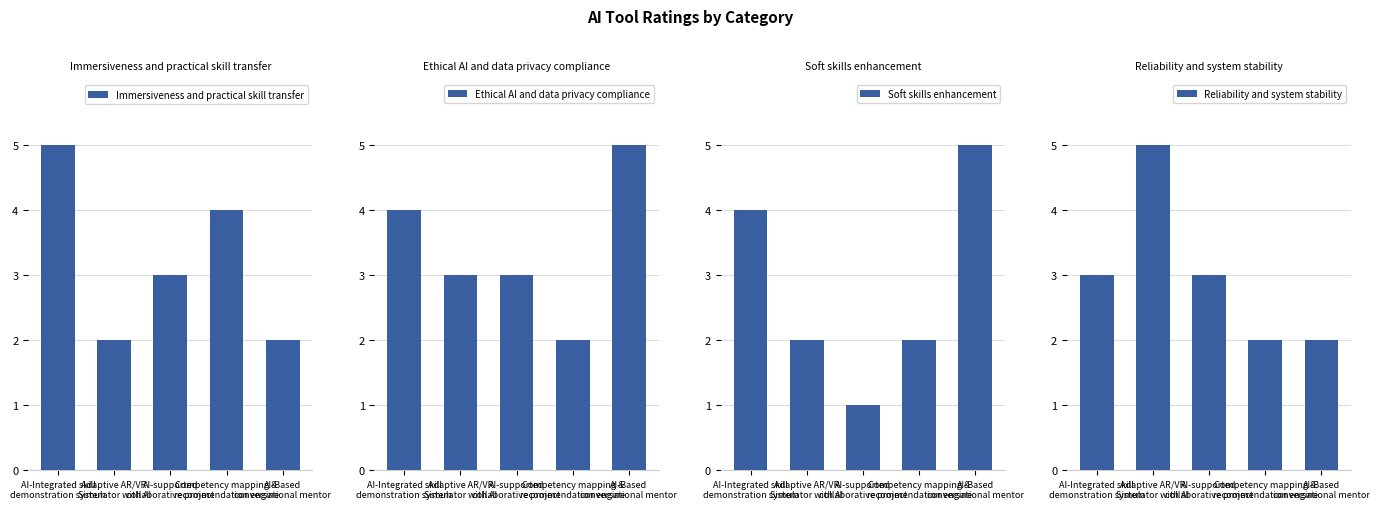

Rank the series by their maximum value, from highest to lowest.

Immersiveness and practical skill transfer, Ethical AI and data privacy compliance, Soft skills enhancement, Reliability and system stability